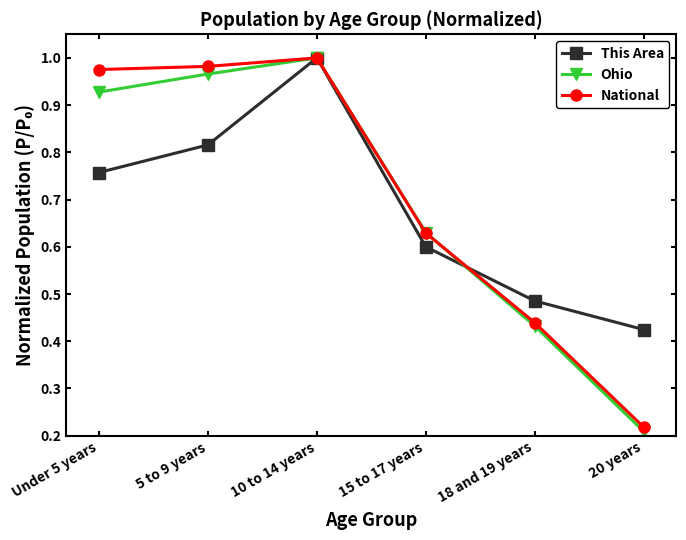

What is the total value across all series at 10 to 14 years?

3.0